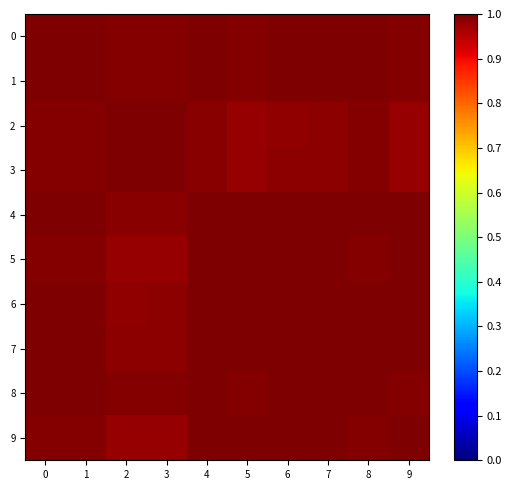

Which label corresponds to the smallest value in the chart?

5